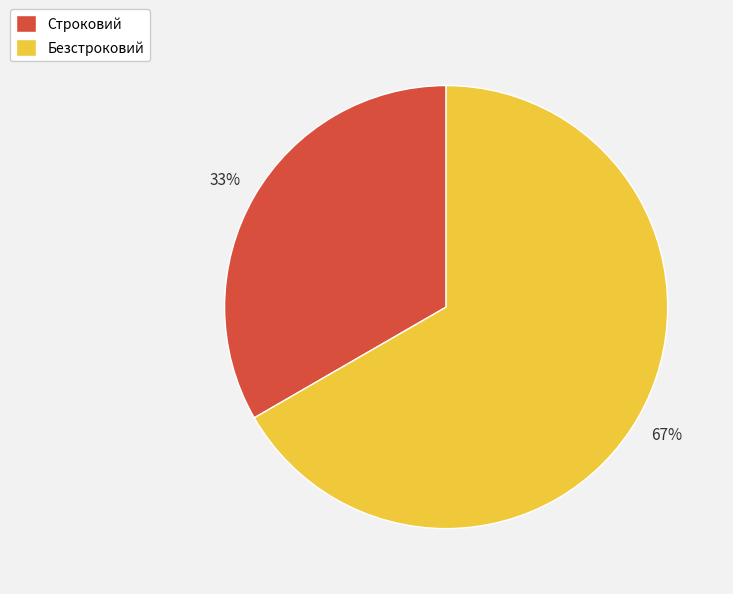

What is the ratio of the value at Строковий to the value at Безстроковий?

0.5